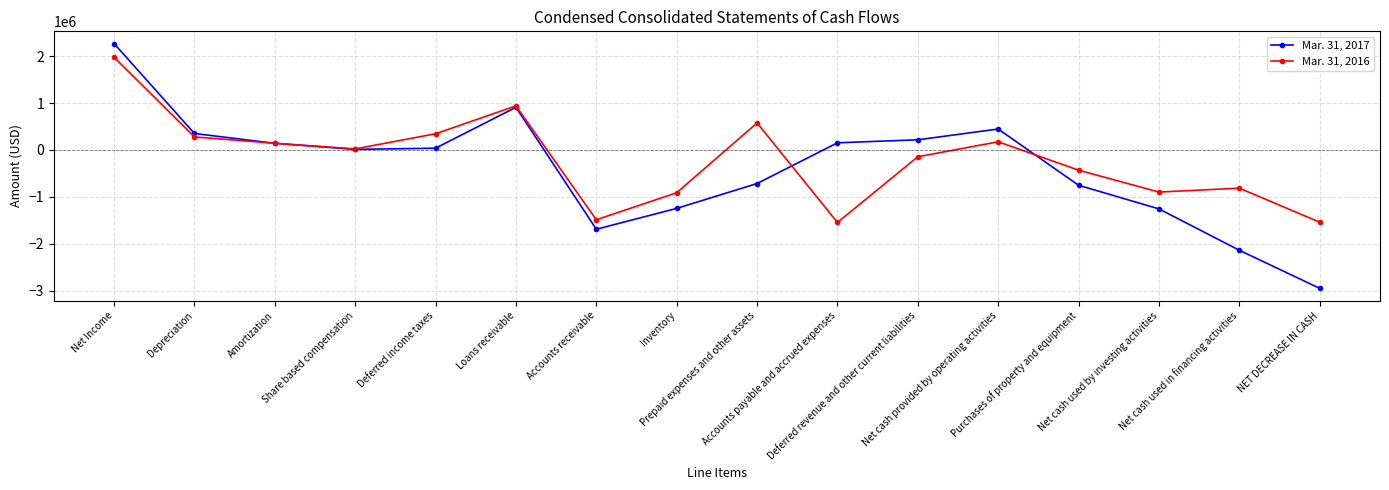

Is the value of Mar. 31, 2016 at Deferred revenue and other current liabilities greater than the value of Mar. 31, 2017 at Amortization?

No